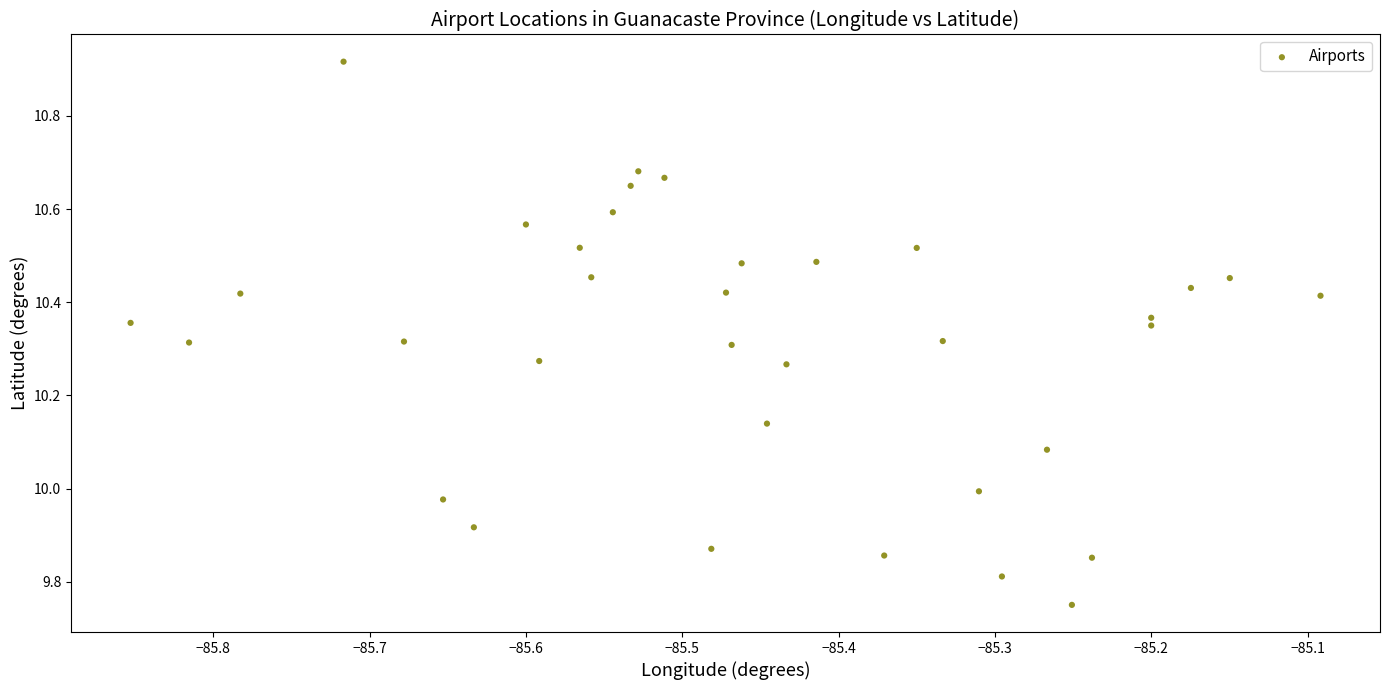

What is the range of X values (max minus min)?

0.8